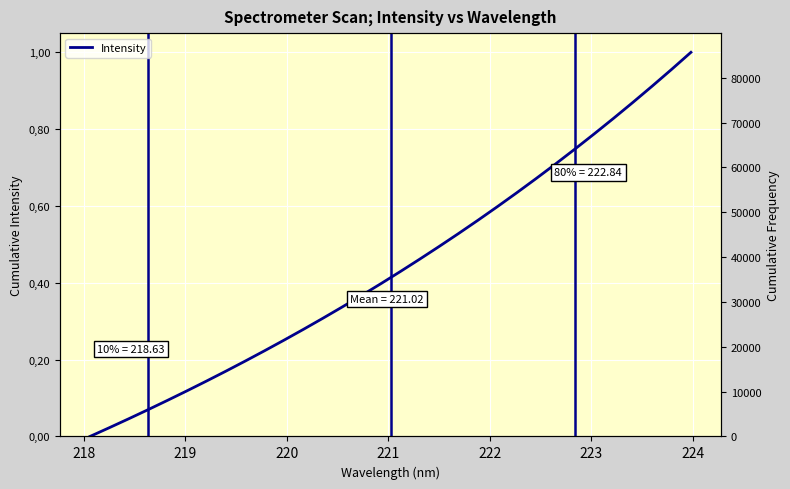

True or false: the data has more than 1 interior local peaks.

False